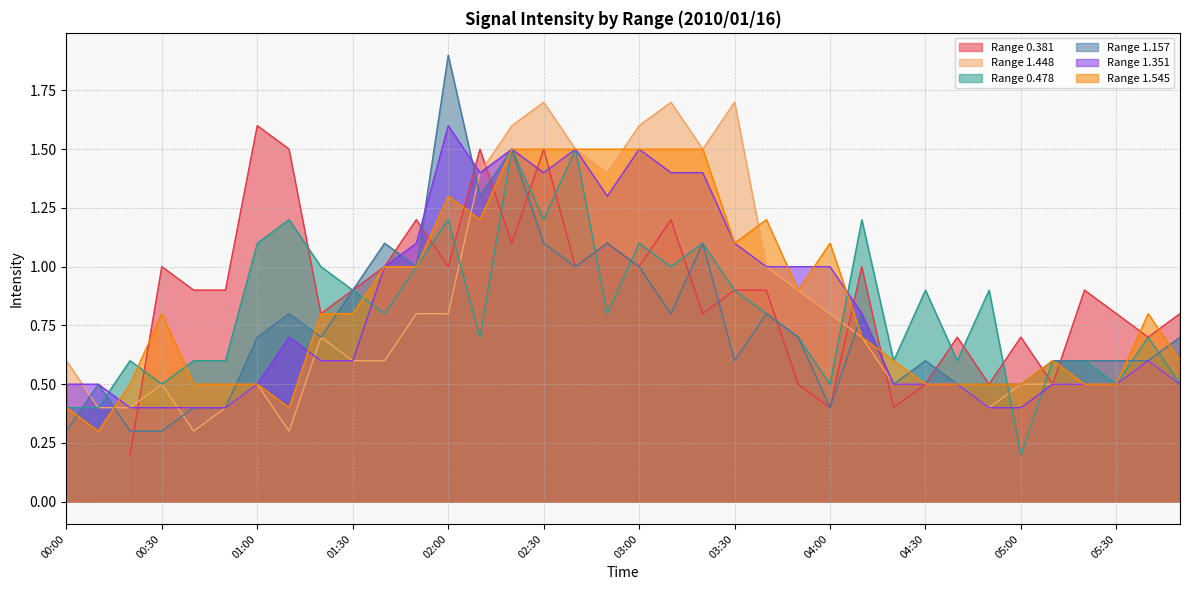

True or false: 1.545 and 1.351 intersect in this chart.

True